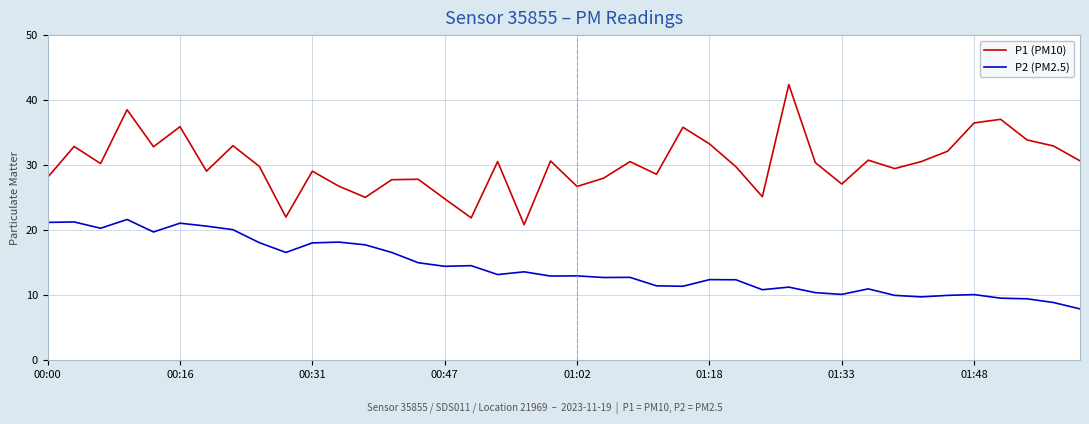

Which series has the largest range (max minus min)?

P1 (PM10)